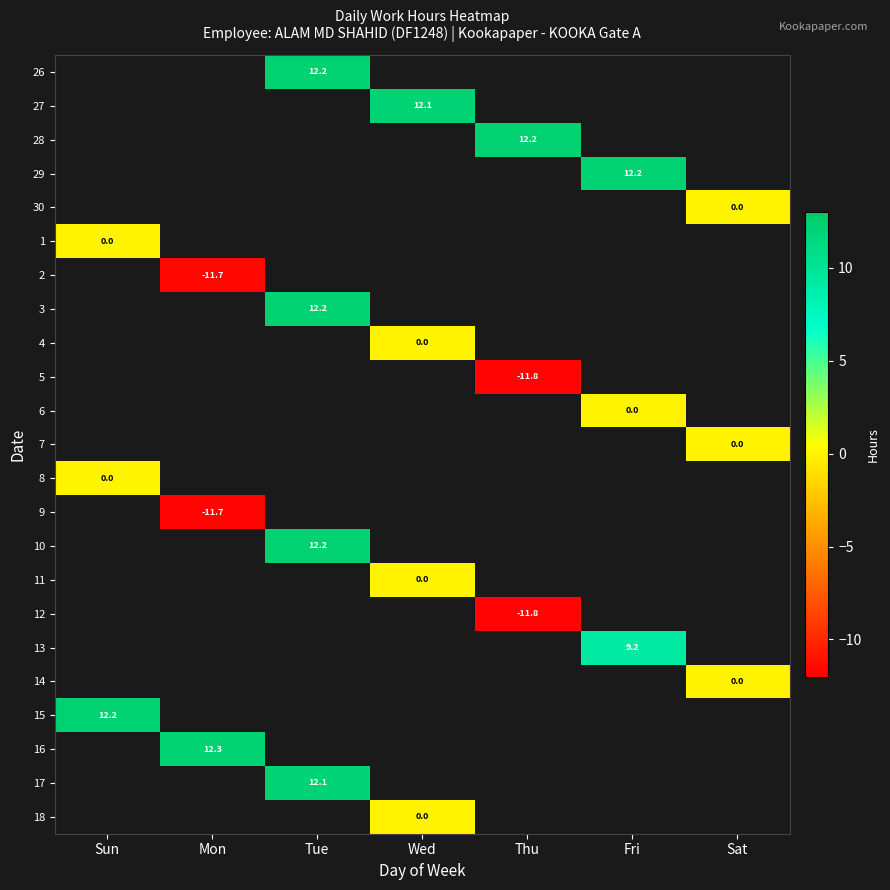

What is the smallest value displayed?

-11.8